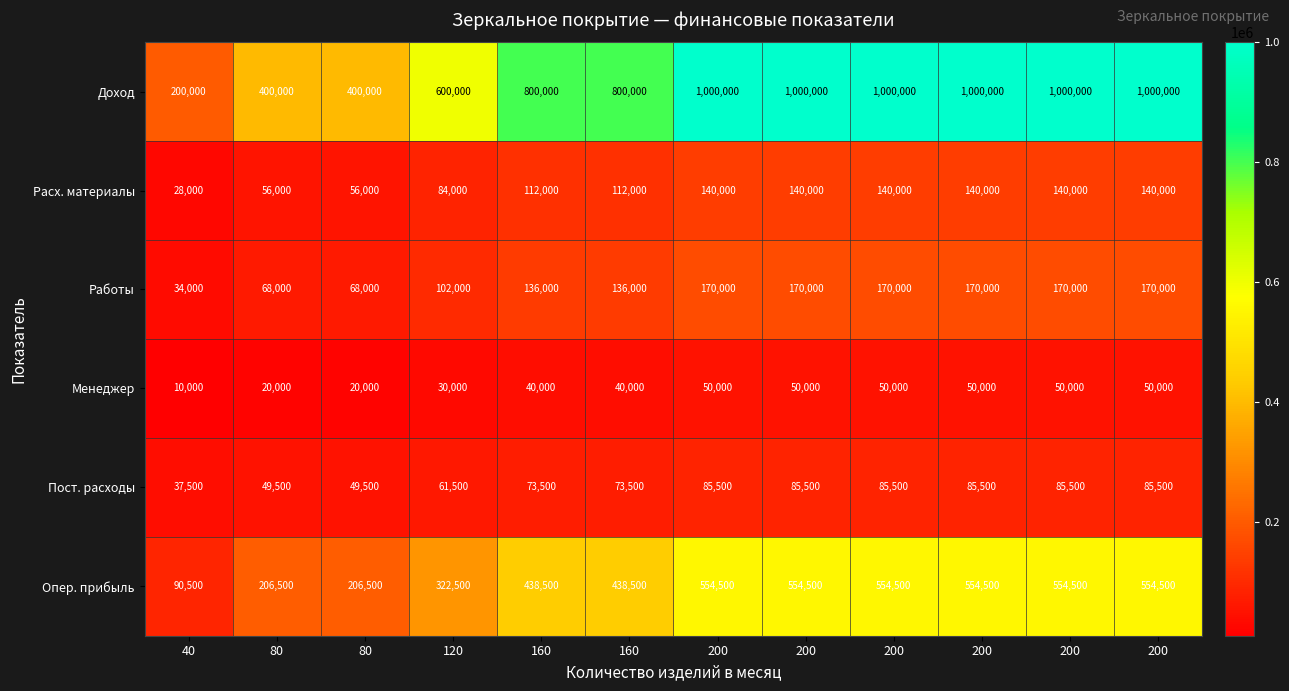

Reading right to left, transcribe all the data shown in this chart.

Доход: 200=1000000	200=1000000	200=1000000	200=1000000	200=1000000	200=1000000	160=800000	160=800000	120=600000	80=400000	80=400000	40=200000
Расх. материалы: 200=140000	200=140000	200=140000	200=140000	200=140000	200=140000	160=112000	160=112000	120=84000	80=56000	80=56000	40=28000
Работы: 200=170000	200=170000	200=170000	200=170000	200=170000	200=170000	160=136000	160=136000	120=102000	80=68000	80=68000	40=34000
Менеджер: 200=50000	200=50000	200=50000	200=50000	200=50000	200=50000	160=40000	160=40000	120=30000	80=20000	80=20000	40=10000
Пост. расходы: 200=85500	200=85500	200=85500	200=85500	200=85500	200=85500	160=73500	160=73500	120=61500	80=49500	80=49500	40=37500
Опер. прибыль: 200=554500	200=554500	200=554500	200=554500	200=554500	200=554500	160=438500	160=438500	120=322500	80=206500	80=206500	40=90500